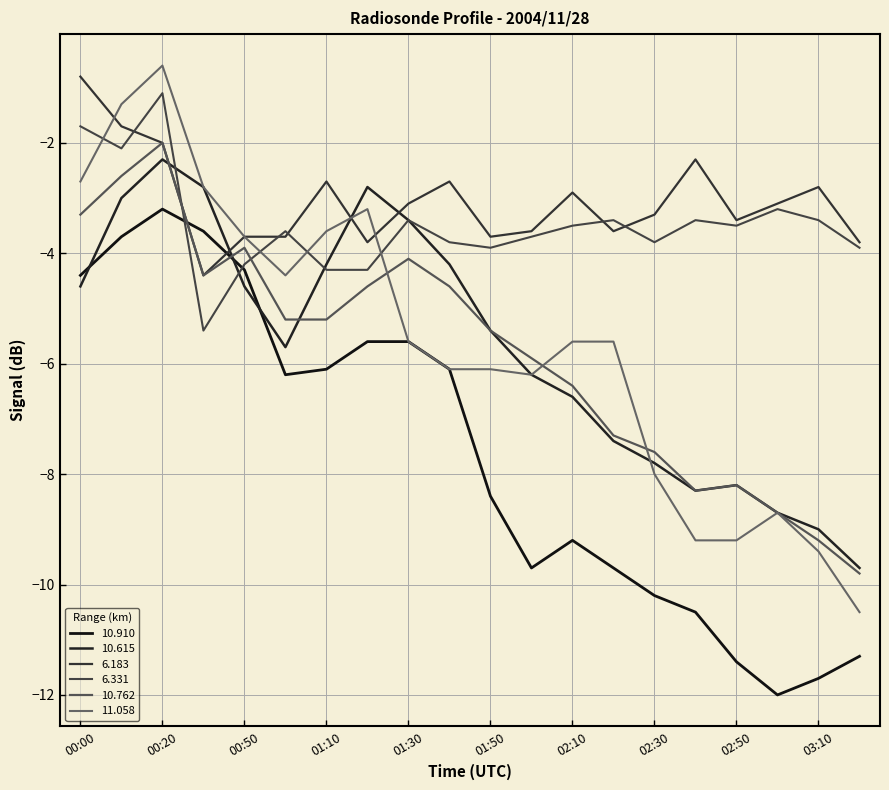

Reading left to right, extract all data points from this chart.

10.910: -4.4	-3.7	-3.2	-3.6	-4.3	-6.2	-6.1	-5.6	-5.6	-6.1	-8.4	-9.7	-9.2	-9.7	-10.2	-10.5	-11.4	-12.0	-11.7	-11.3
10.615: -4.6	-3.0	-2.3	-2.8	-4.6	-5.7	-4.2	-2.8	-3.4	-4.2	-5.4	-6.2	-6.6	-7.4	-7.8	-8.3	-8.2	-8.7	-9.0	-9.7
6.183: -0.8	-1.7	-2.0	-4.4	-3.7	-3.7	-2.7	-3.8	-3.1	-2.7	-3.7	-3.6	-2.9	-3.6	-3.3	-2.3	-3.4	-3.1	-2.8	-3.8
6.331: -1.7	-2.1	-1.1	-5.4	-4.2	-3.6	-4.3	-4.3	-3.4	-3.8	-3.9	-3.7	-3.5	-3.4	-3.8	-3.4	-3.5	-3.2	-3.4	-3.9
10.762: -3.3	-2.6	-2.0	-4.4	-3.9	-5.2	-5.2	-4.6	-4.1	-4.6	-5.4	-5.9	-6.4	-7.3	-7.6	-8.3	-8.2	-8.7	-9.2	-9.8
11.058: -2.7	-1.3	-0.6	-2.8	-3.7	-4.4	-3.6	-3.2	-5.6	-6.1	-6.1	-6.2	-5.6	-5.6	-8.0	-9.2	-9.2	-8.7	-9.4	-10.5